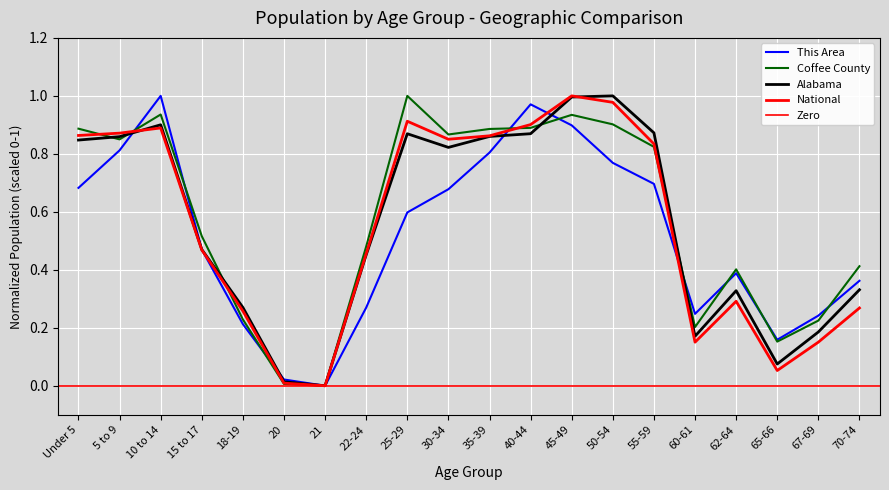

What is the sum of the Alabama values at 21 and 40-44?

0.9